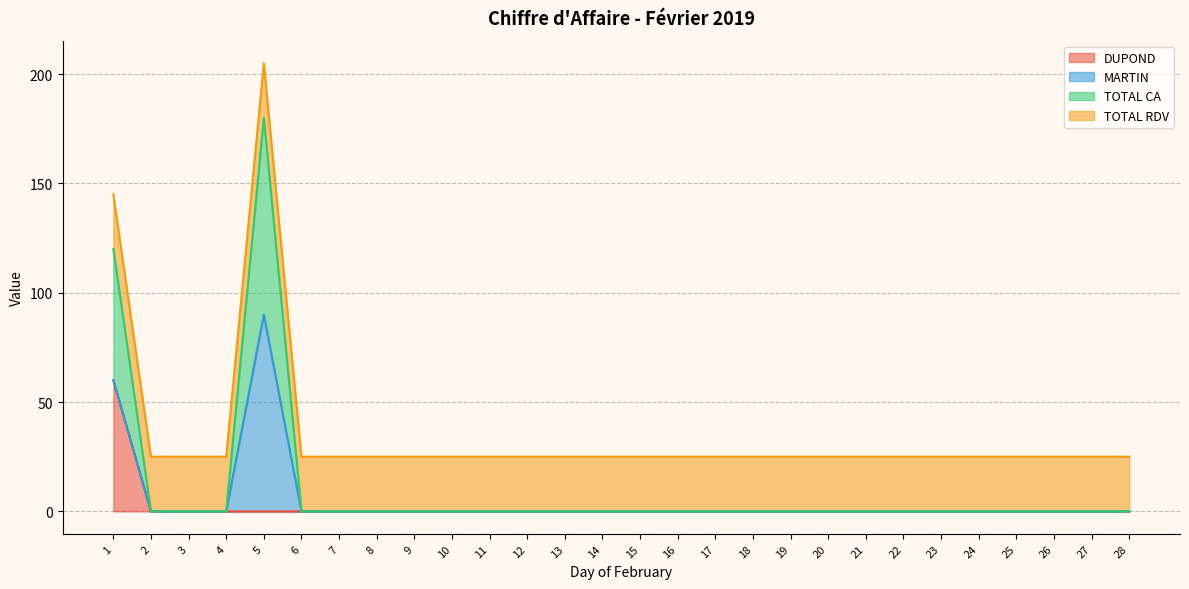

True or false: TOTAL CA and DUPOND intersect in this chart.

False